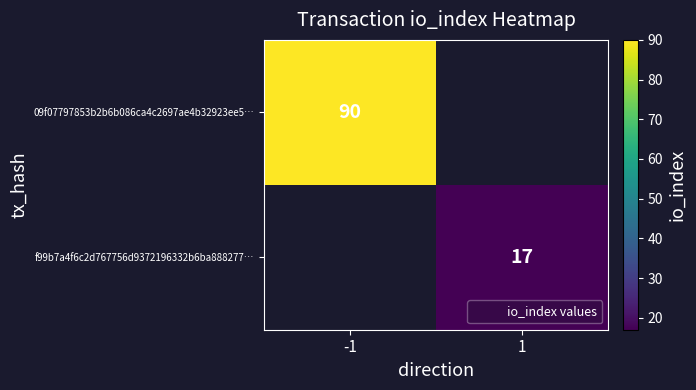

How many distinct data groups are displayed?

2